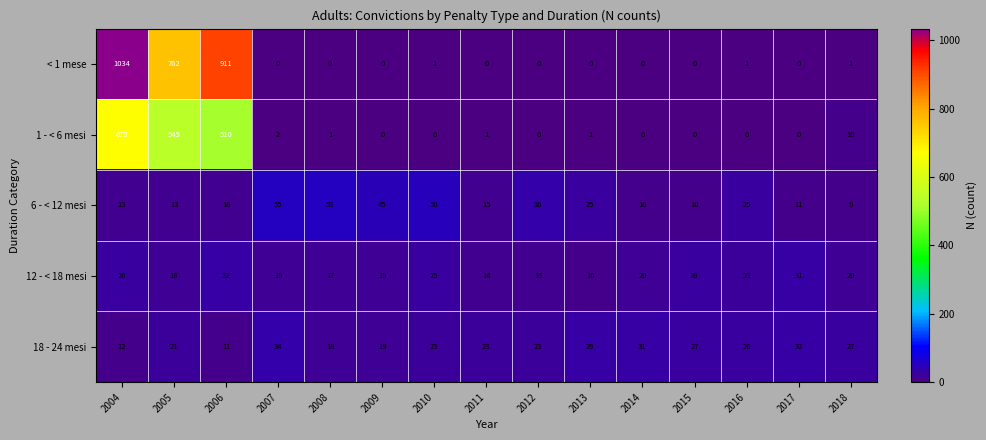

List the series in order of their peak value, lowest first.

12 - < 18 mesi, 18 - 24 mesi, 6 - < 12 mesi, 1 - < 6 mesi, < 1 mese